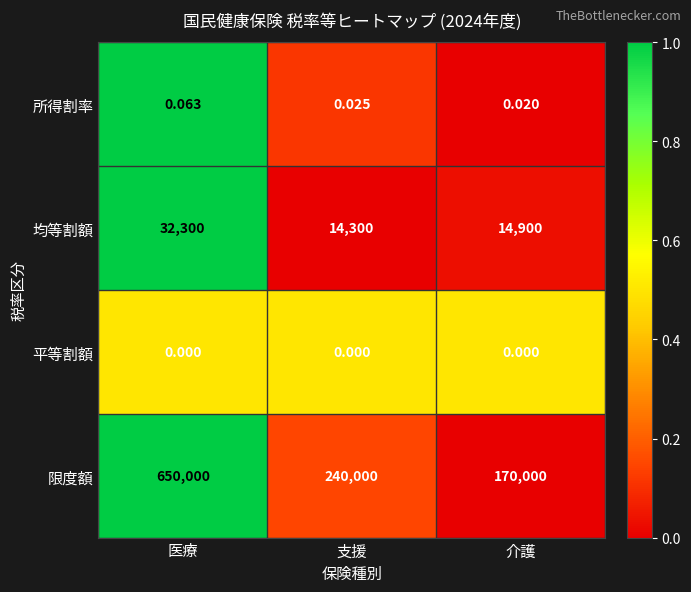

How many categories are shown in the chart?

3